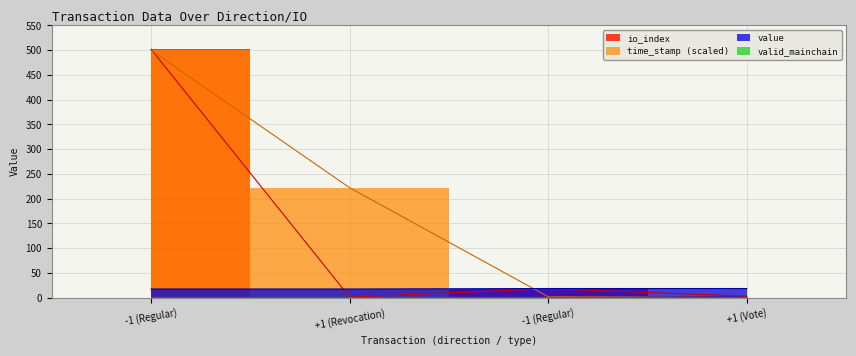

How many intersections are there between time_stamp and value?

1